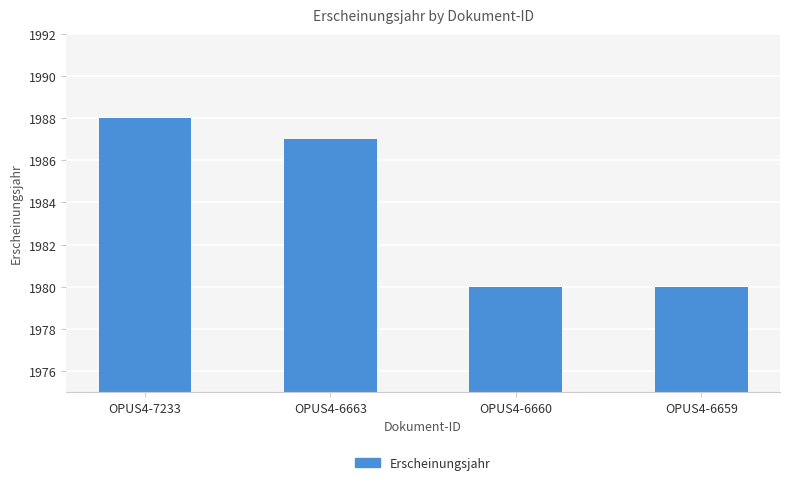

Does the chart contain stacked bars?

No